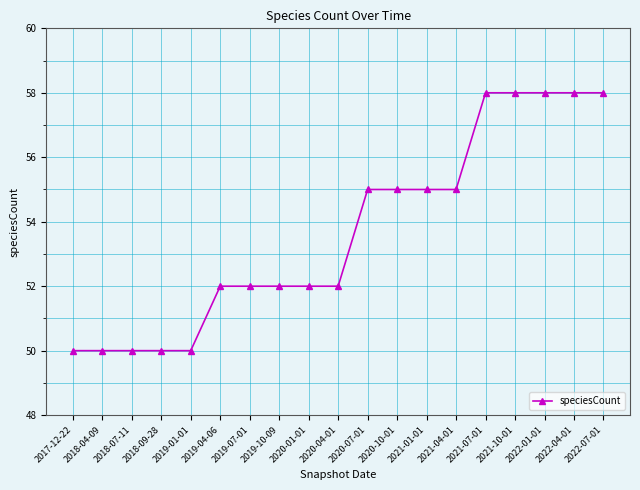

Reading left to right, transcribe all the data shown in this chart.

50	50	50	50	50	52	52	52	52	52	55	55	55	55	58	58	58	58	58